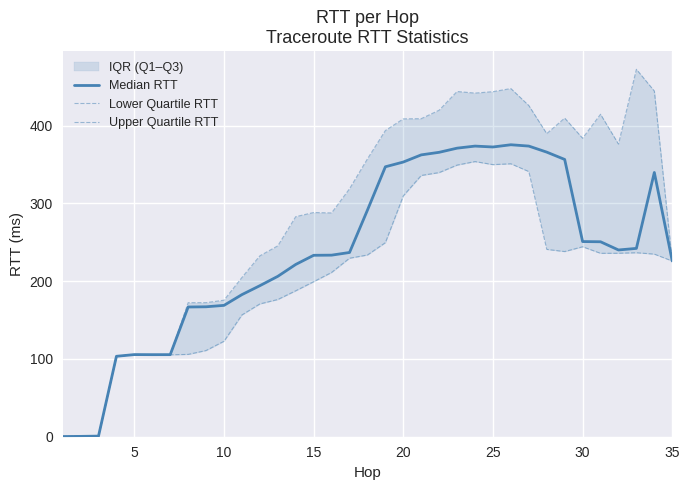

How many values in the Median RTT series are below 236?

17